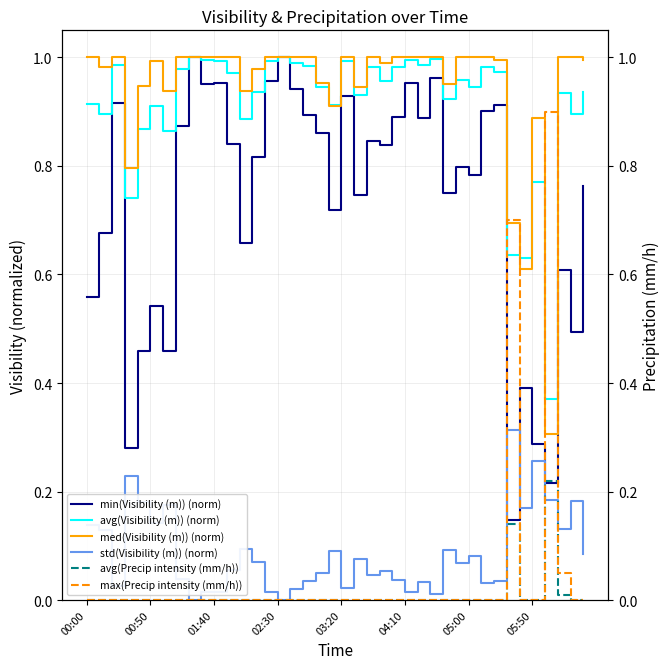

What is the value of the med(Visibility (m)) (norm) point at the 36th from the left?

0.9